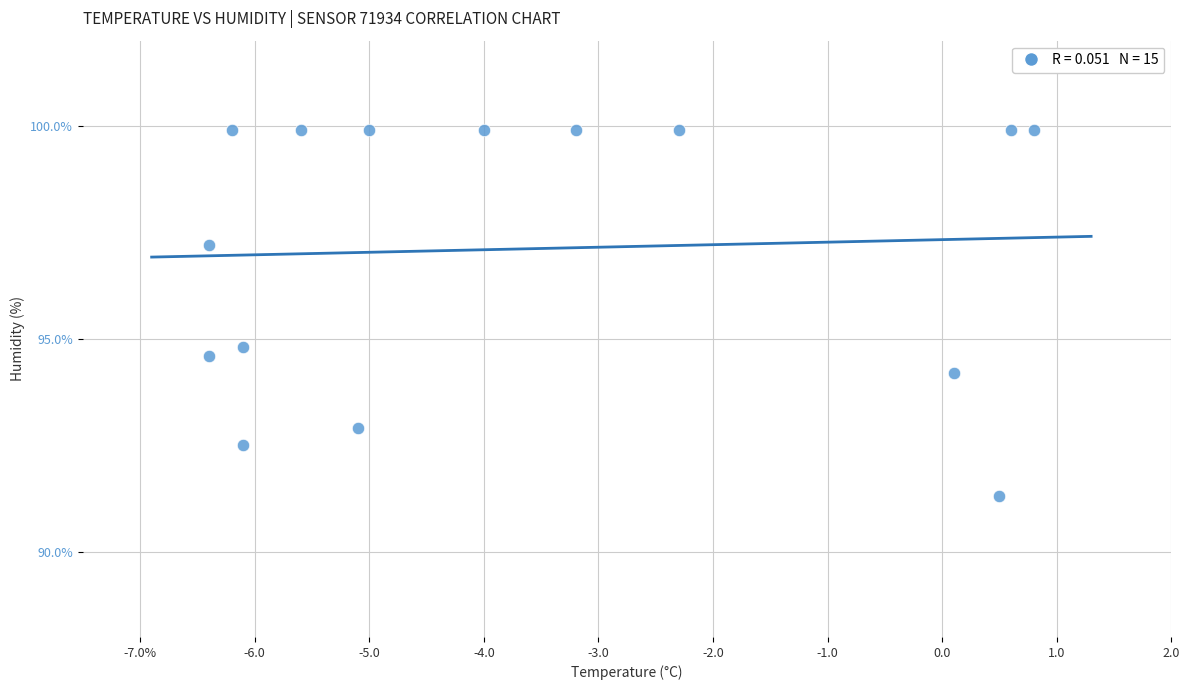

What Y value in the scatter plot is closest to 95?

94.8